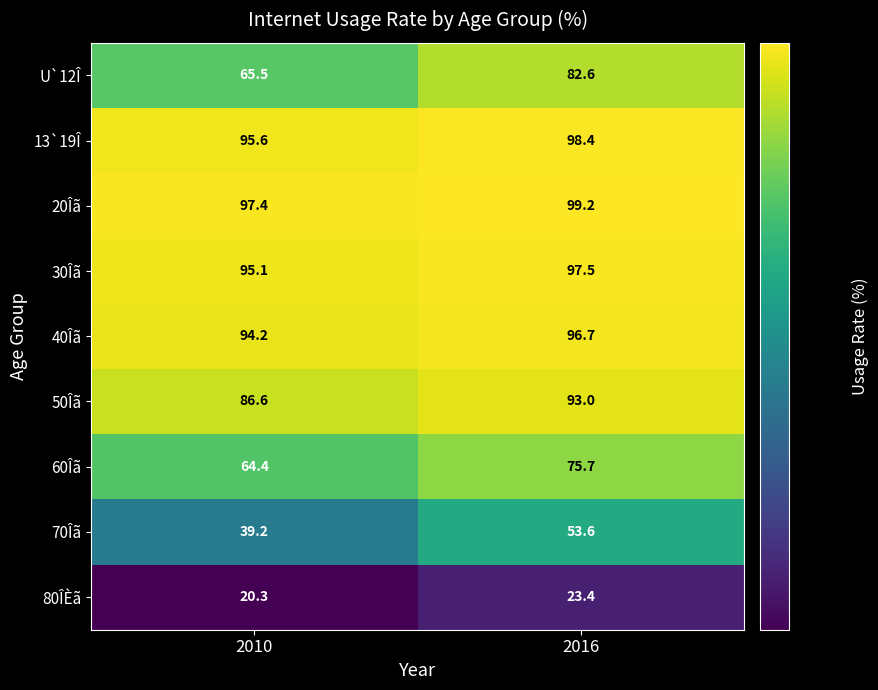

What is the maximum value shown in the chart?

99.2